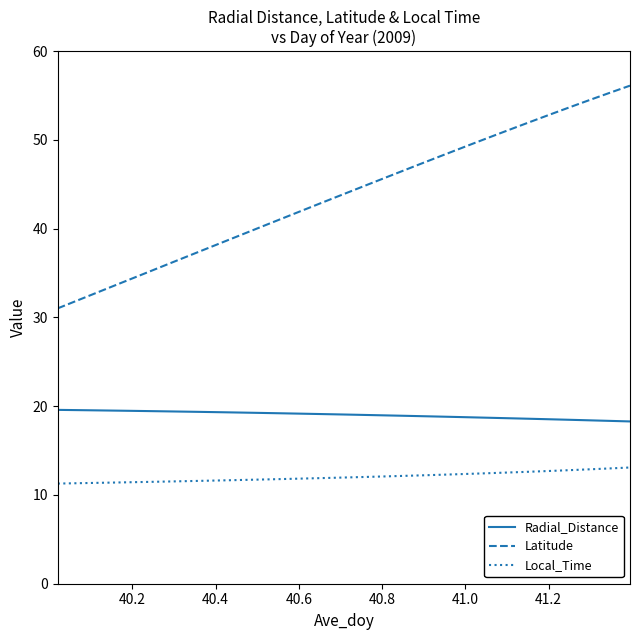

Which series has the largest range (max minus min)?

Latitude